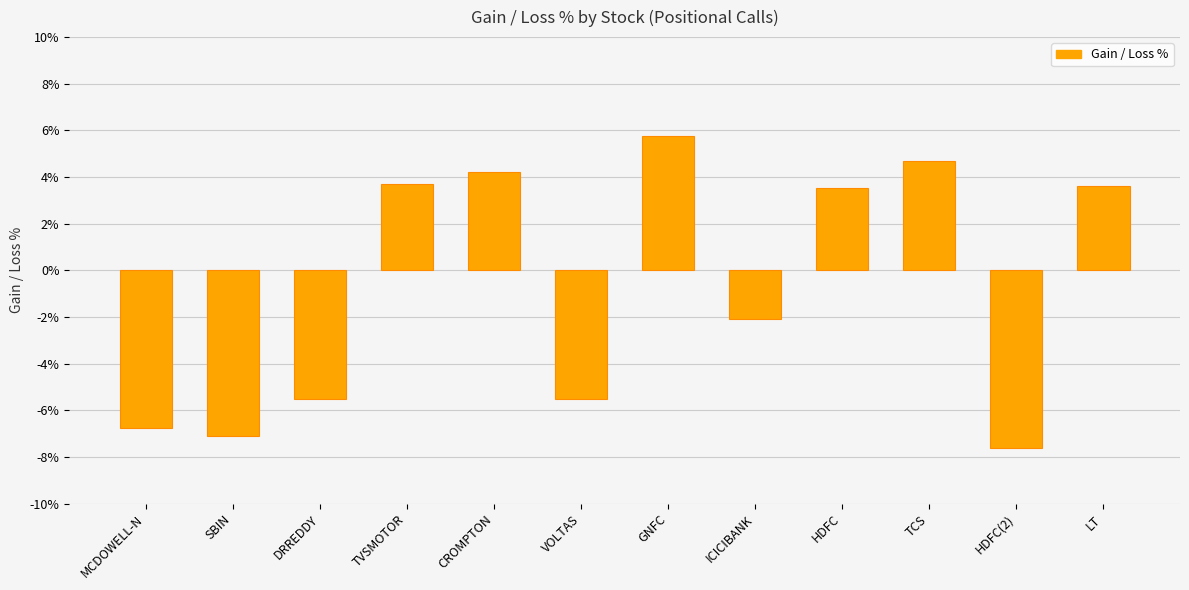

What is the label of the 7th bar from the right?

VOLTAS